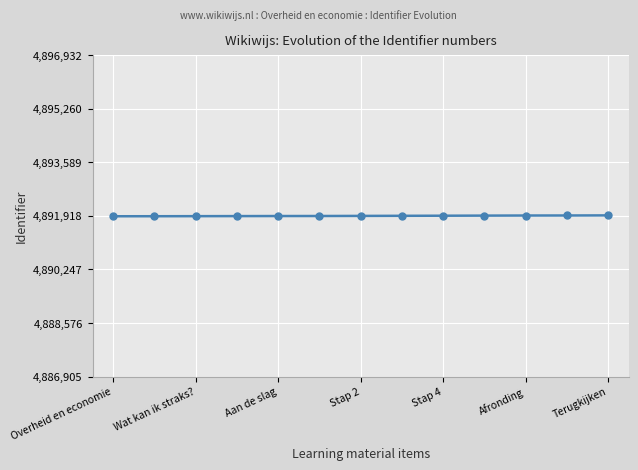

What is the maximum value shown in the chart?

4891932